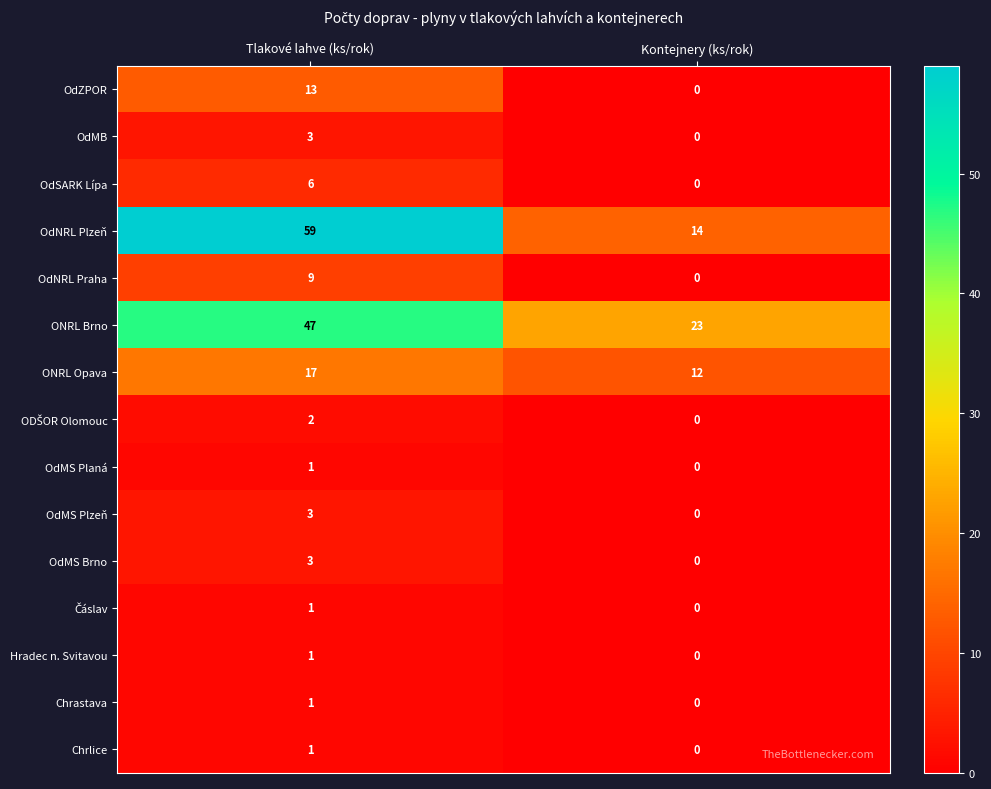

The value of ONRL Opava at Tlakové lahve (ks/rok) is 23. True or false?

False